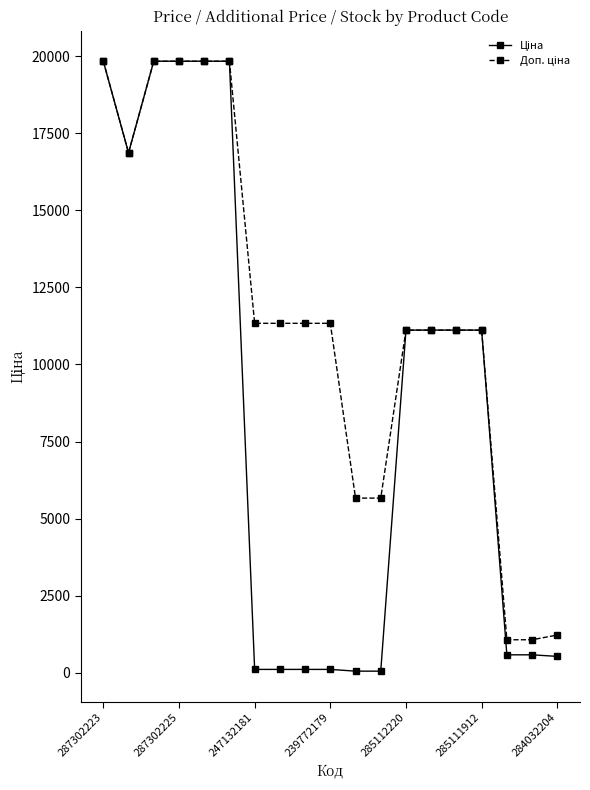

What is the maximum value shown in the chart?

19831.1